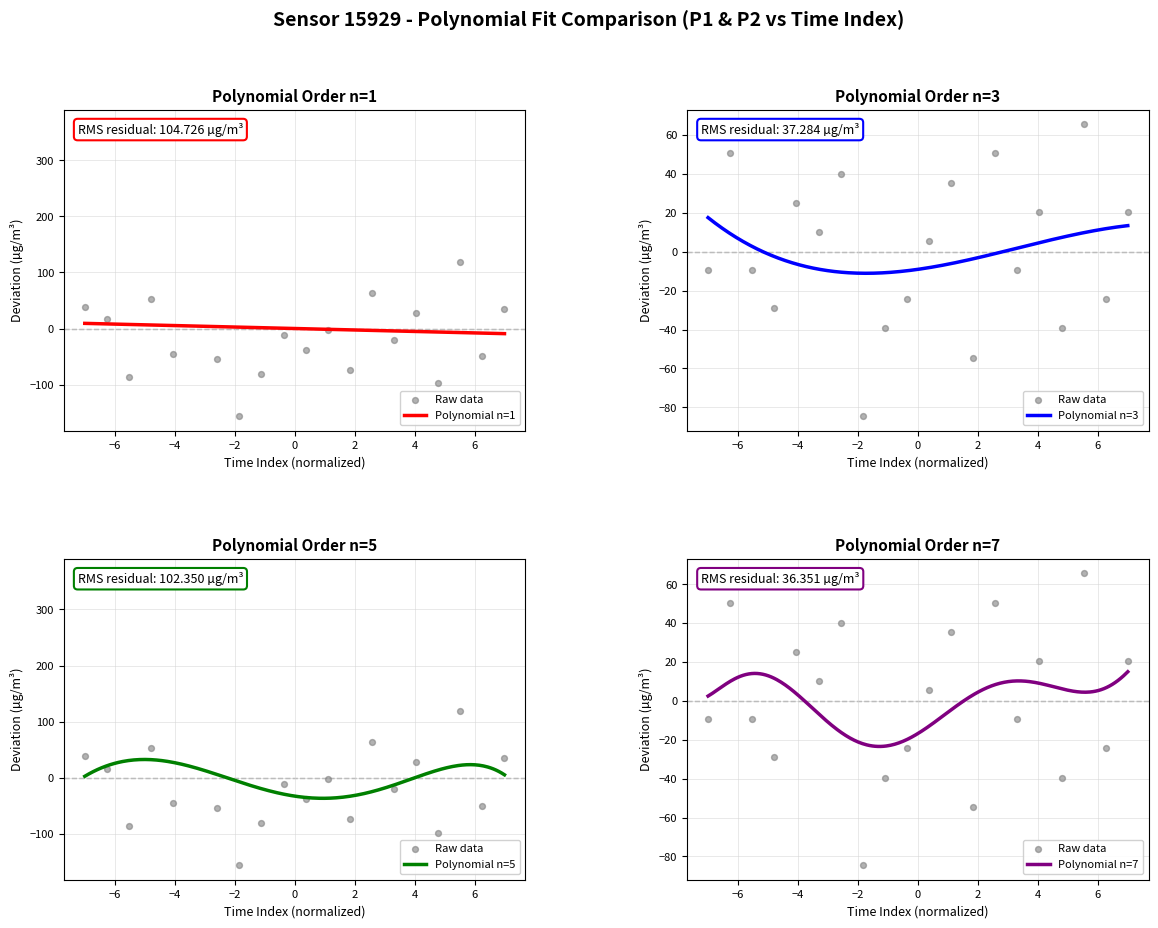

What is the highest value of the Polynomial n=3 series?

17.6